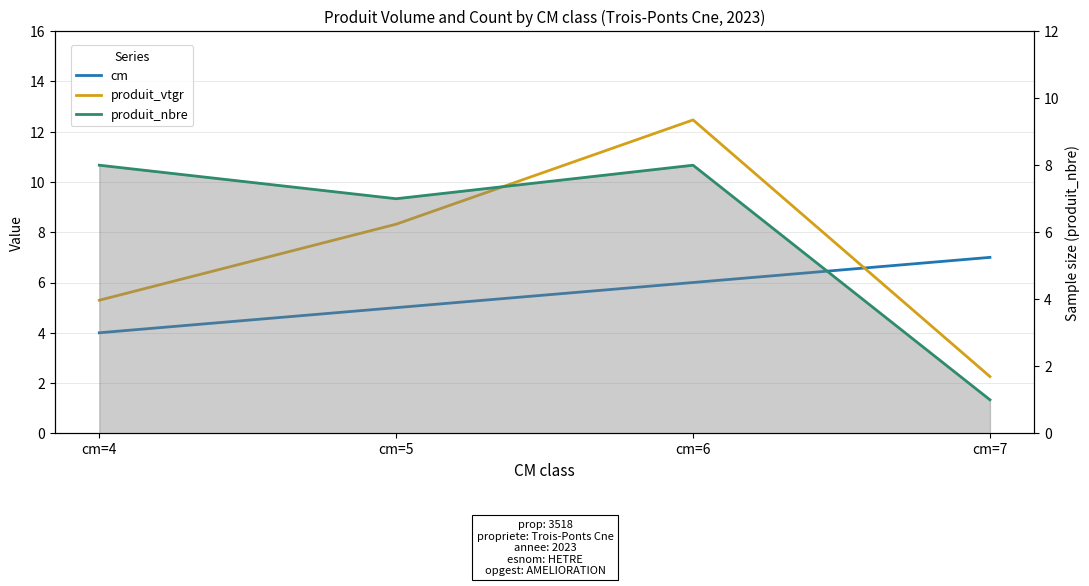

Rank the series at cm=6 from highest to lowest value.

produit_vtgr, produit_nbre, cm